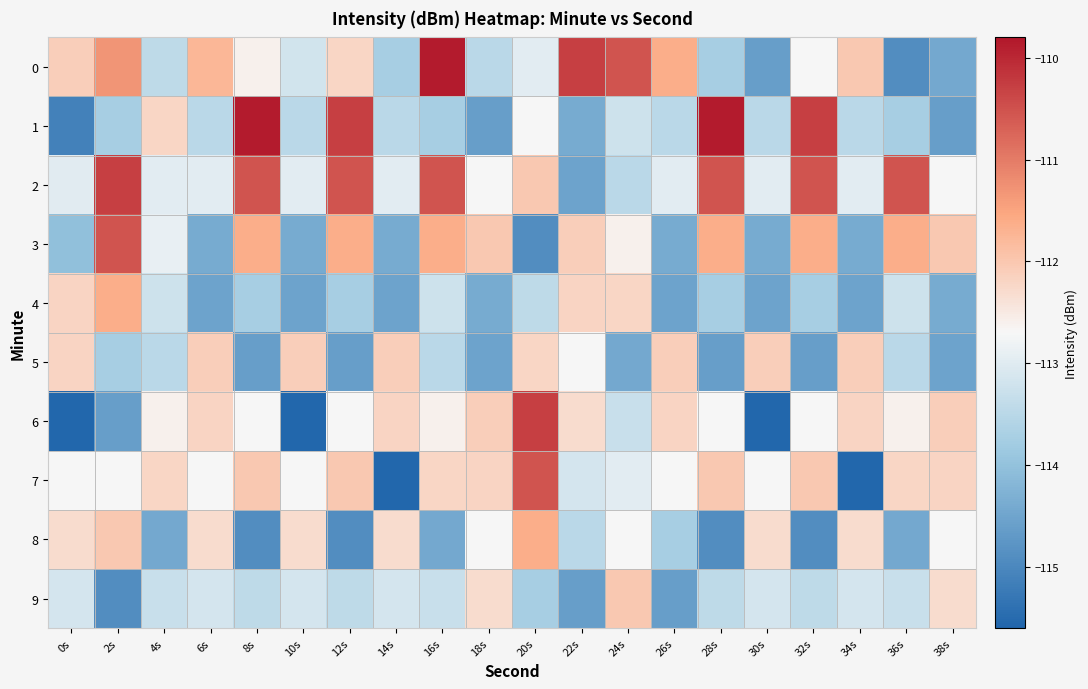

List the series in order of their peak value, highest first.

0, 1, 2, 6, 3, 7, 4, 8, 9, 5